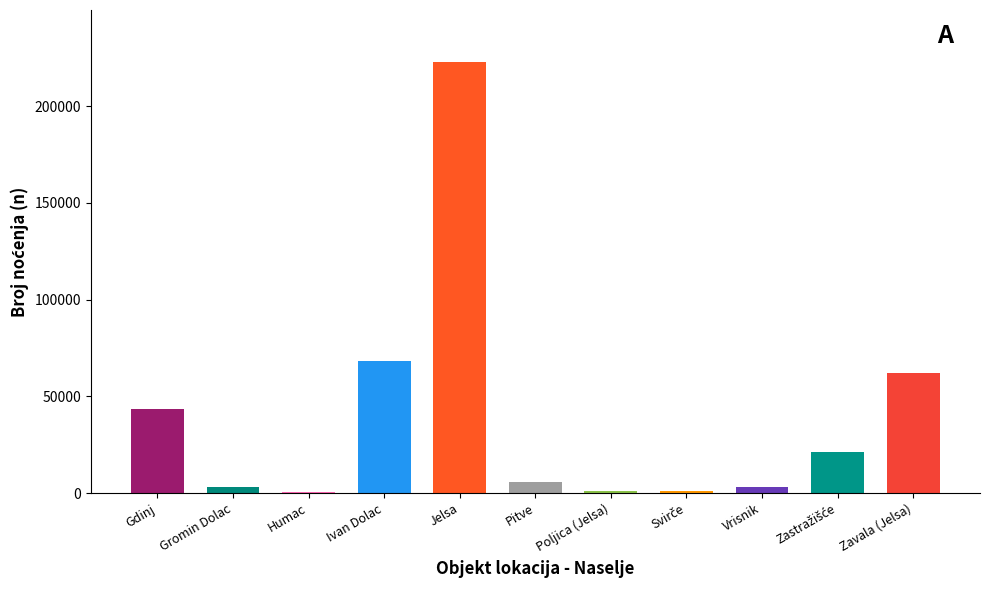

Which label corresponds to the largest value in the chart?

Jelsa